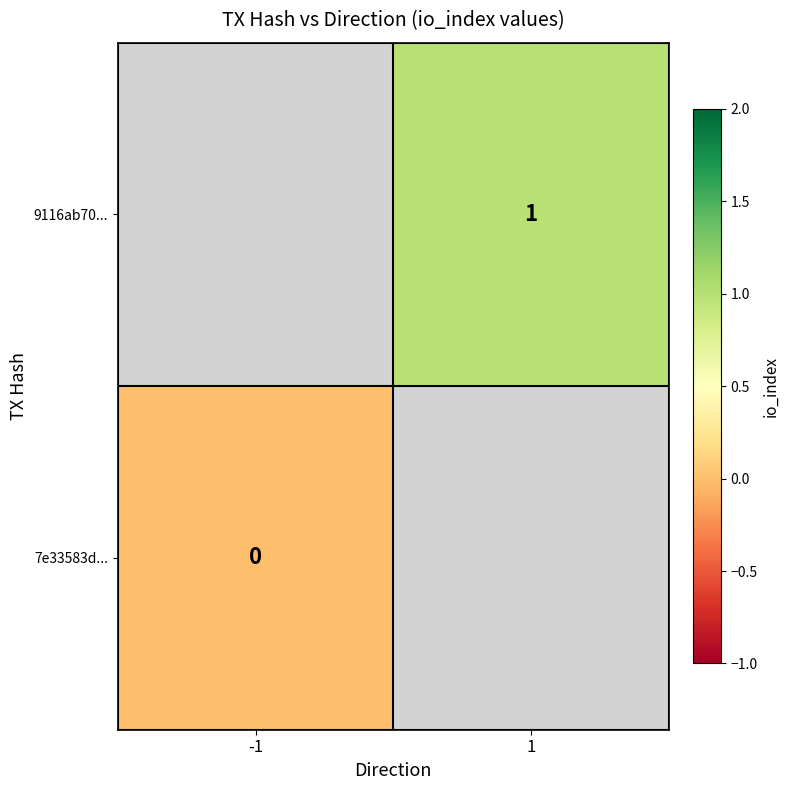

Count the number of categories in the chart.

2